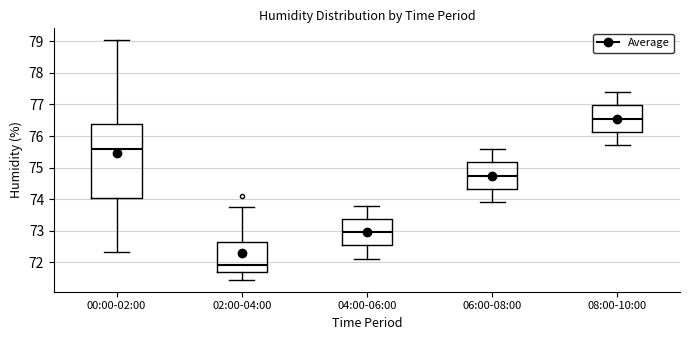

Where does the lower whisker of the box for 06:00-08:00 end on the y-axis? The values are not printed on the chart, so give them approximately, as read against the axis.

73.9